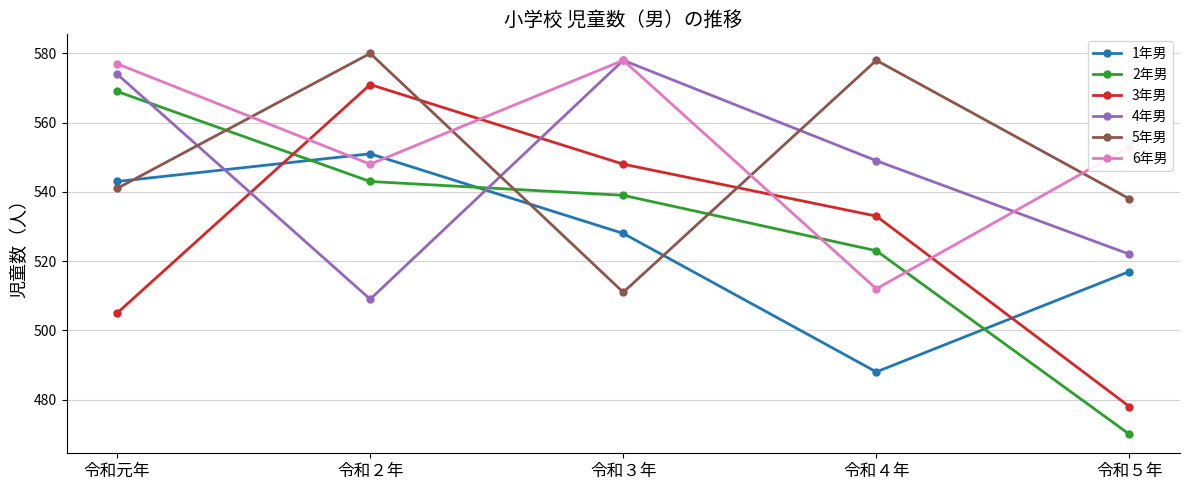

At 令和４年, list the series in order from largest to smallest.

5年男, 4年男, 3年男, 2年男, 6年男, 1年男